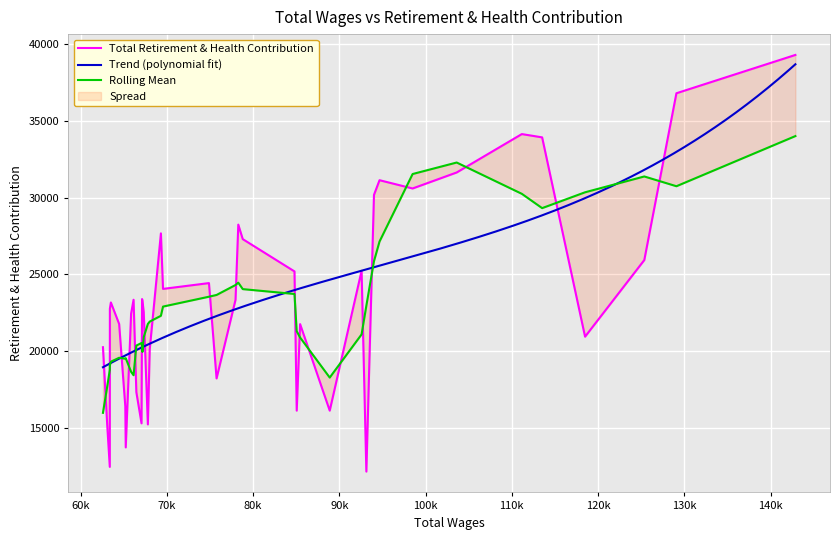

Does the chart display data point markers on the line(s)?

No